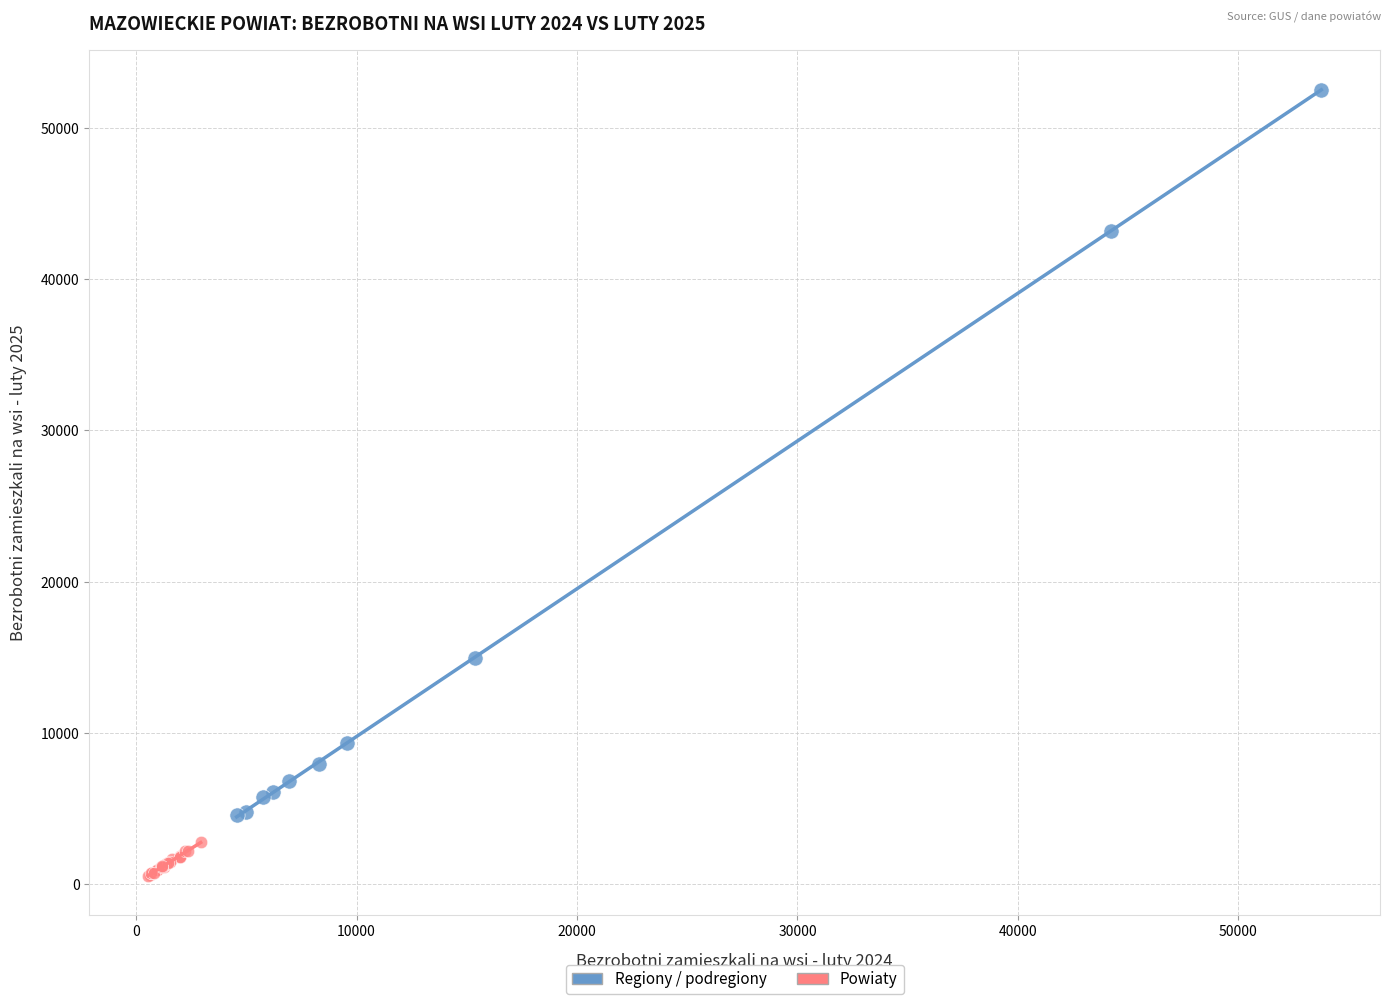

Which series has the largest Y range (max minus min)?

Regiony / podregiony